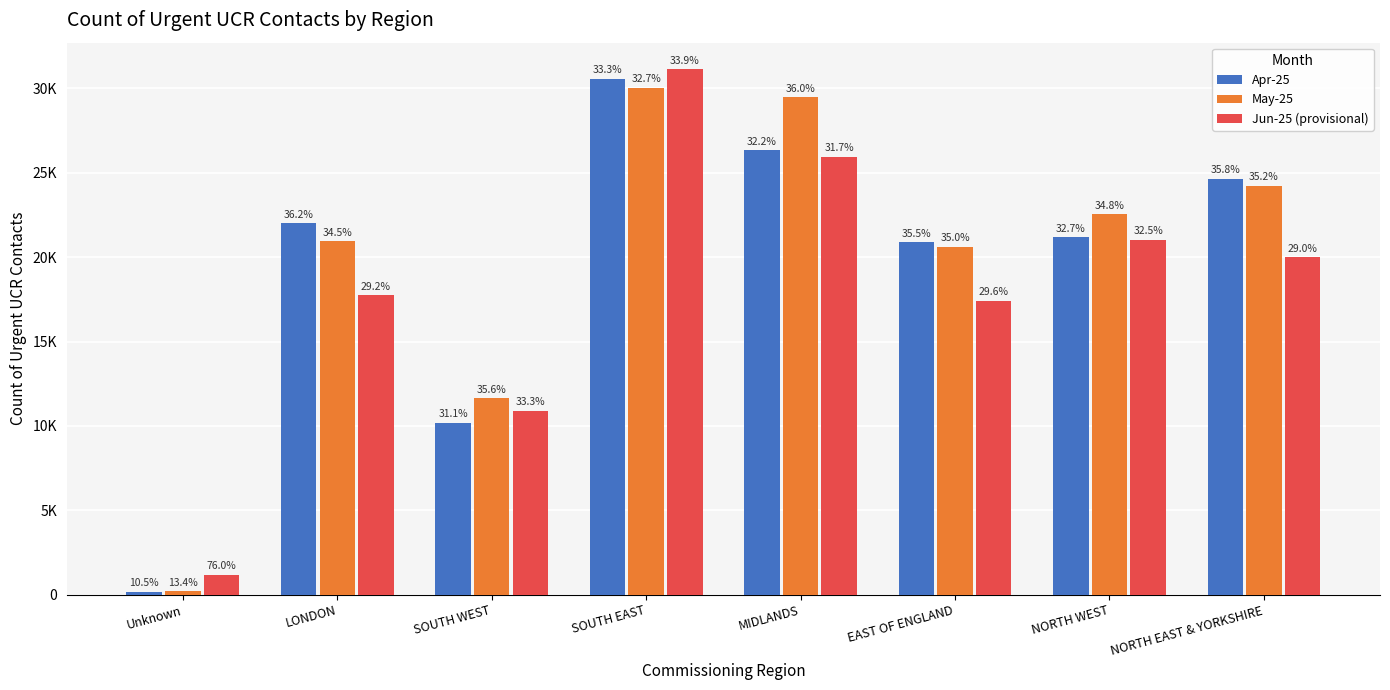

What is the approximate value of Apr-25 at NORTH EAST & YORKSHIRE?

24655